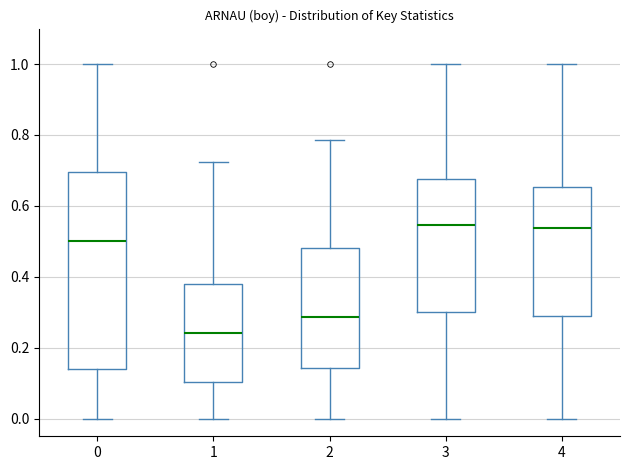

Reading left to right, transcribe this box plot: for each box, give where its median line is, the range the box spans, and where its two whiskers end, as read against the y-axis. The values are not printed on the chart, so give them approximately, as read against the axis.

0: median 0.50, box 0.14 to 0.70, whiskers 0.00 to 1.00
1: median 0.24, box 0.10 to 0.38, whiskers 0.00 to 0.72
2: median 0.28, box 0.14 to 0.48, whiskers 0.00 to 0.78
3: median 0.54, box 0.30 to 0.68, whiskers 0.00 to 1.00
4: median 0.54, box 0.28 to 0.66, whiskers 0.00 to 1.00